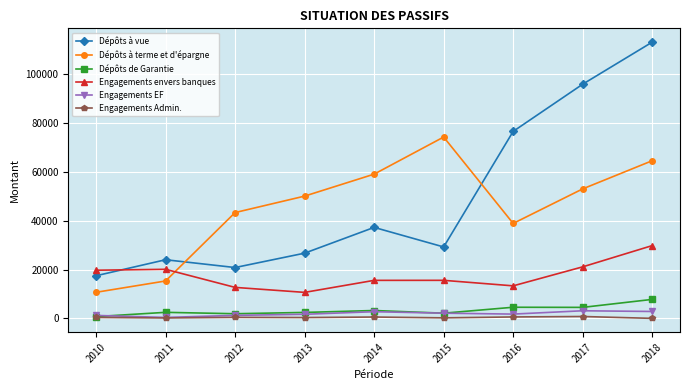

What is the sum of all Engagements Admin. values?

3786.8